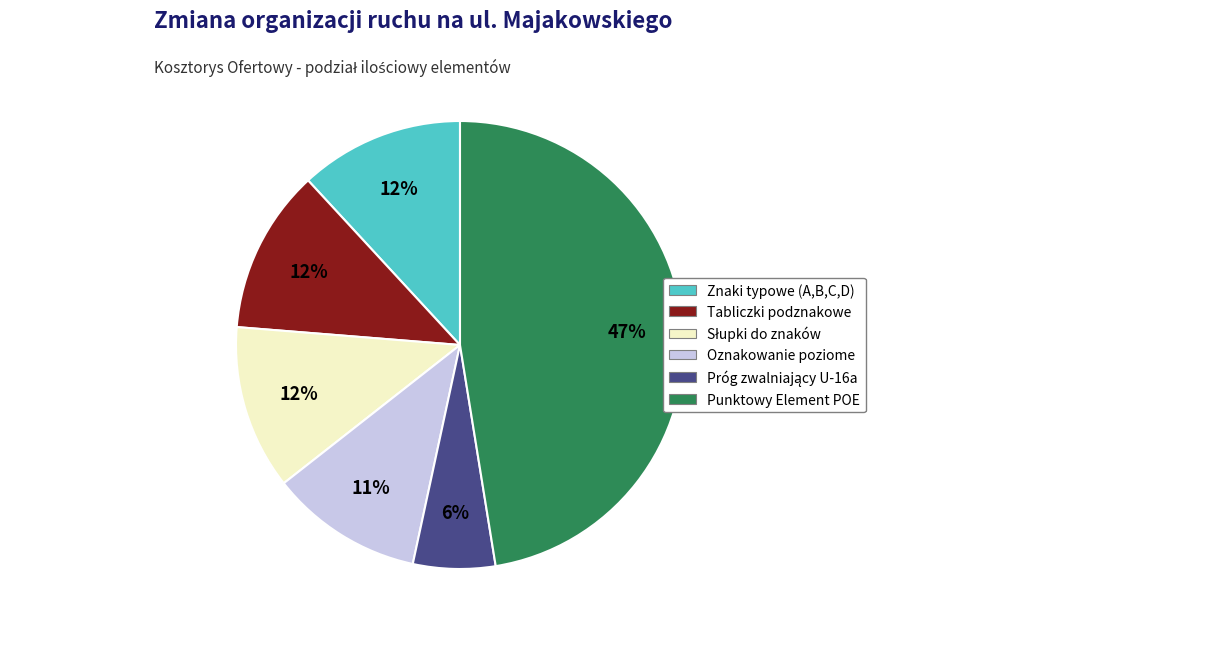

To the nearest percent, what is the combined percentage of Znaki typowe (A,B,C,D) and Punktowy Element POE?

59%